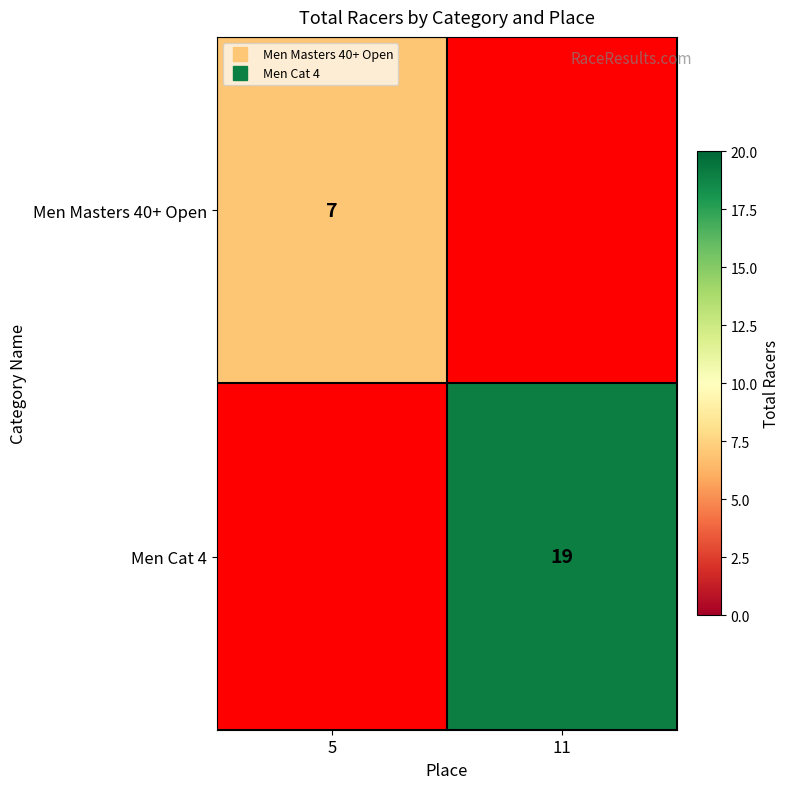

Rank the series by their maximum value, from lowest to highest.

Men Masters 40+ Open, Men Cat 4